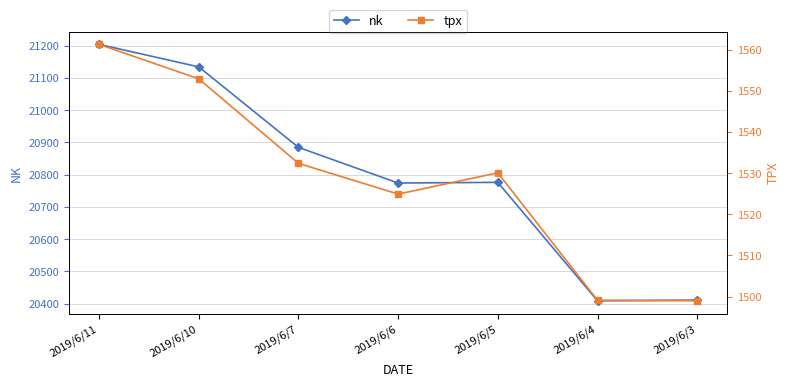

True or false: nk and tpx cross at least once.

False